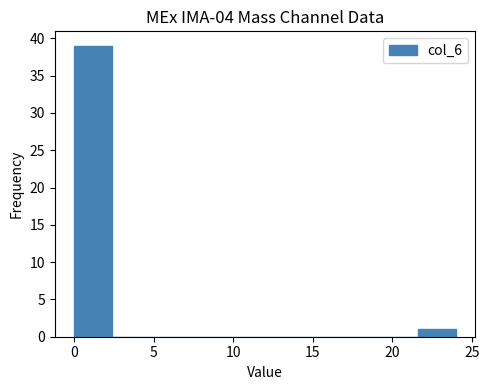

Reading left to right, list every bar in this chart as the range it spans on the x-axis followed by its height. Neither the bar edges nor the heights are printed on the chart, so give them approximately, as read against the axes.

0.0 to 2.4: 39
2.4 to 4.8: 0
4.8 to 7.2: 0
7.2 to 9.6: 0
9.6 to 12.0: 0
12.0 to 14.4: 0
14.4 to 16.8: 0
16.8 to 19.2: 0
19.2 to 21.6: 0
21.6 to 24.0: 1